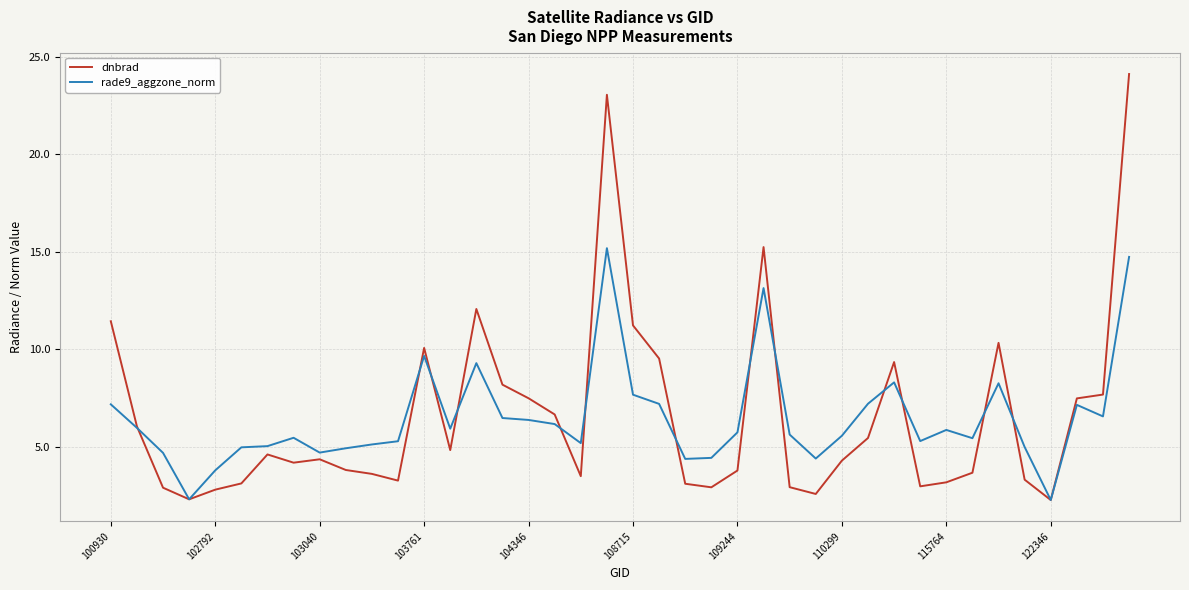

Which series has the largest range (max minus min)?

dnbrad